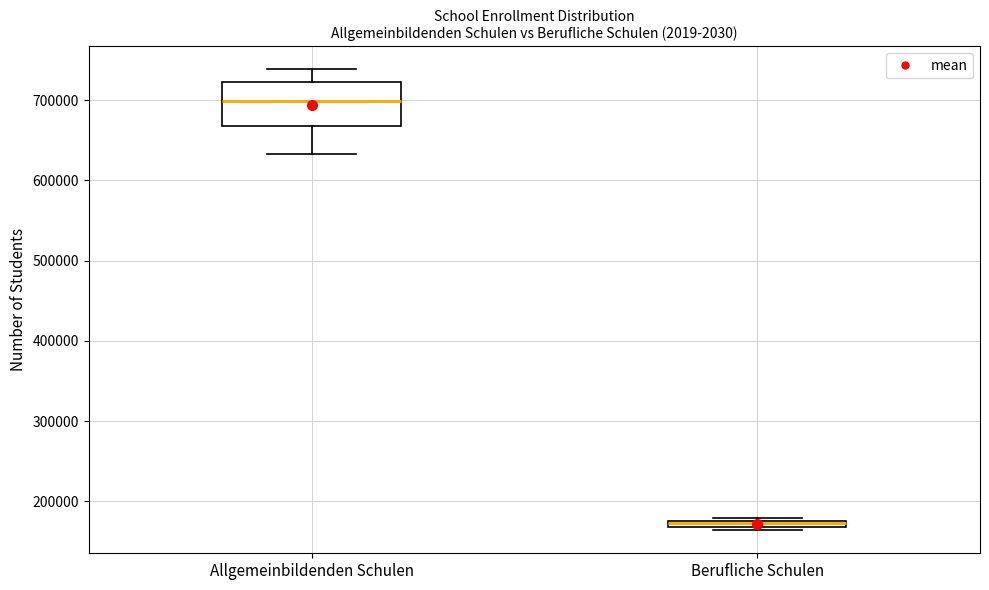

Where does the lower whisker of the box for Allgemeinbildenden Schulen end on the y-axis? The values are not printed on the chart, so give them approximately, as read against the axis.

630000